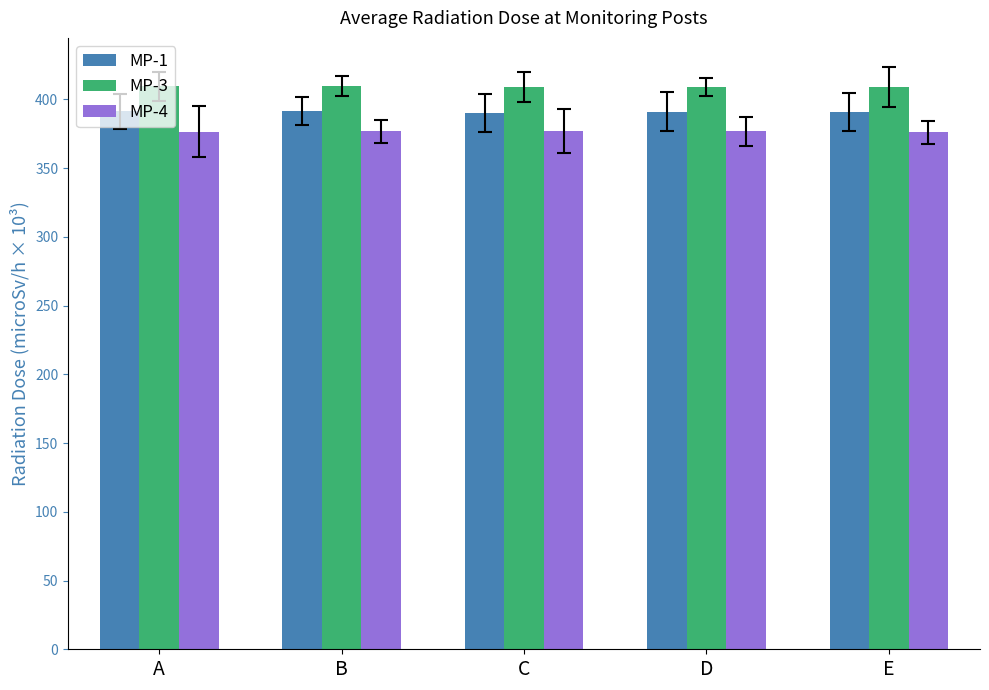

The value of MP-4 at B is 211.2. True or false?

False